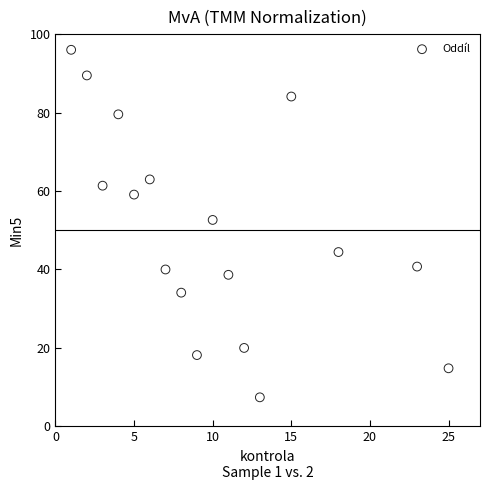

What is the range of Y values (max minus min)?

88.6